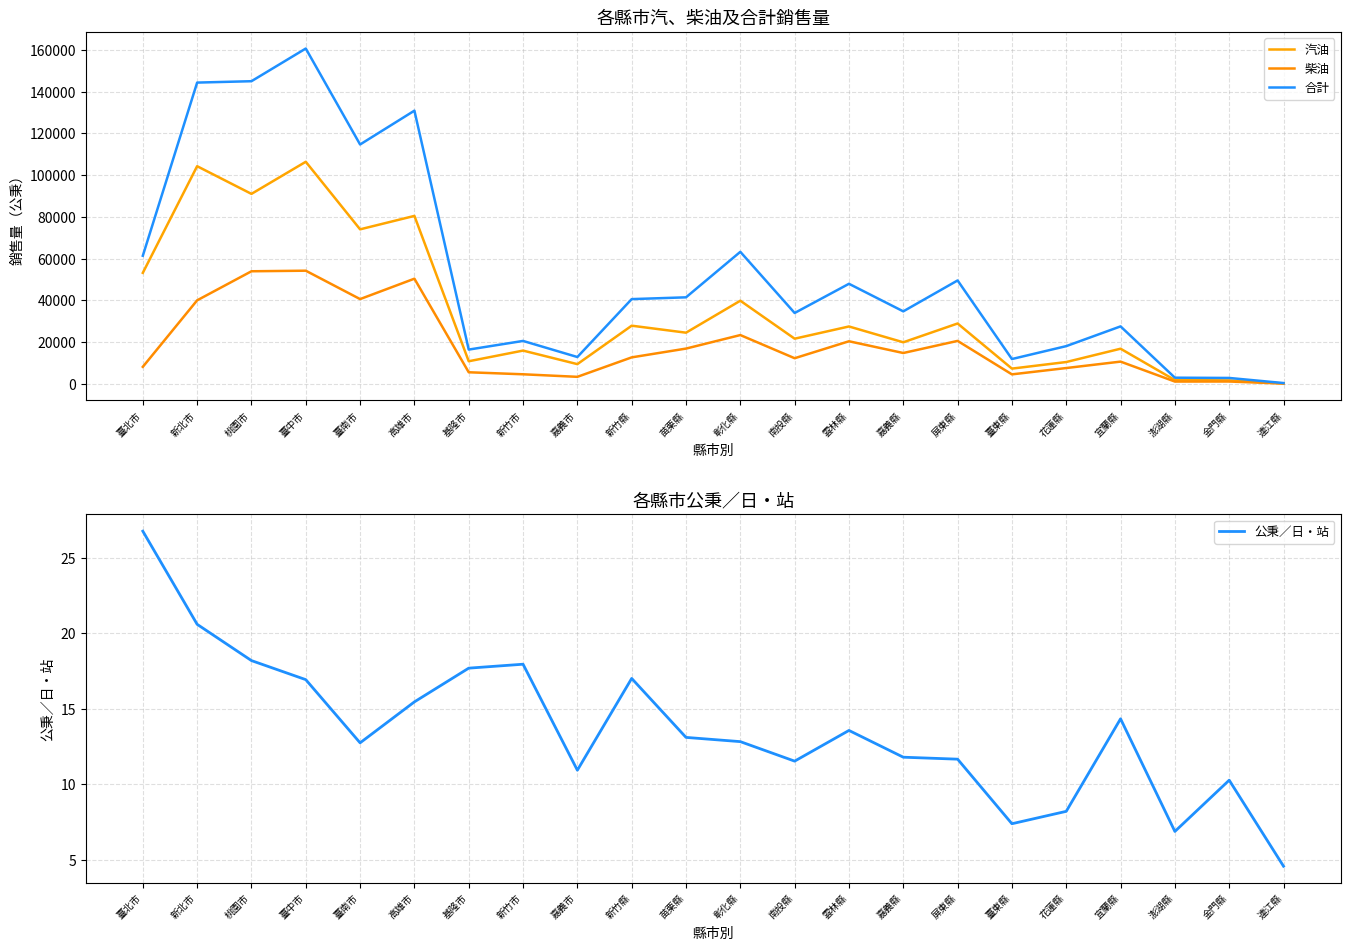

True or false: 公秉／日・站 has a value of 10.9 at 嘉義市.

True